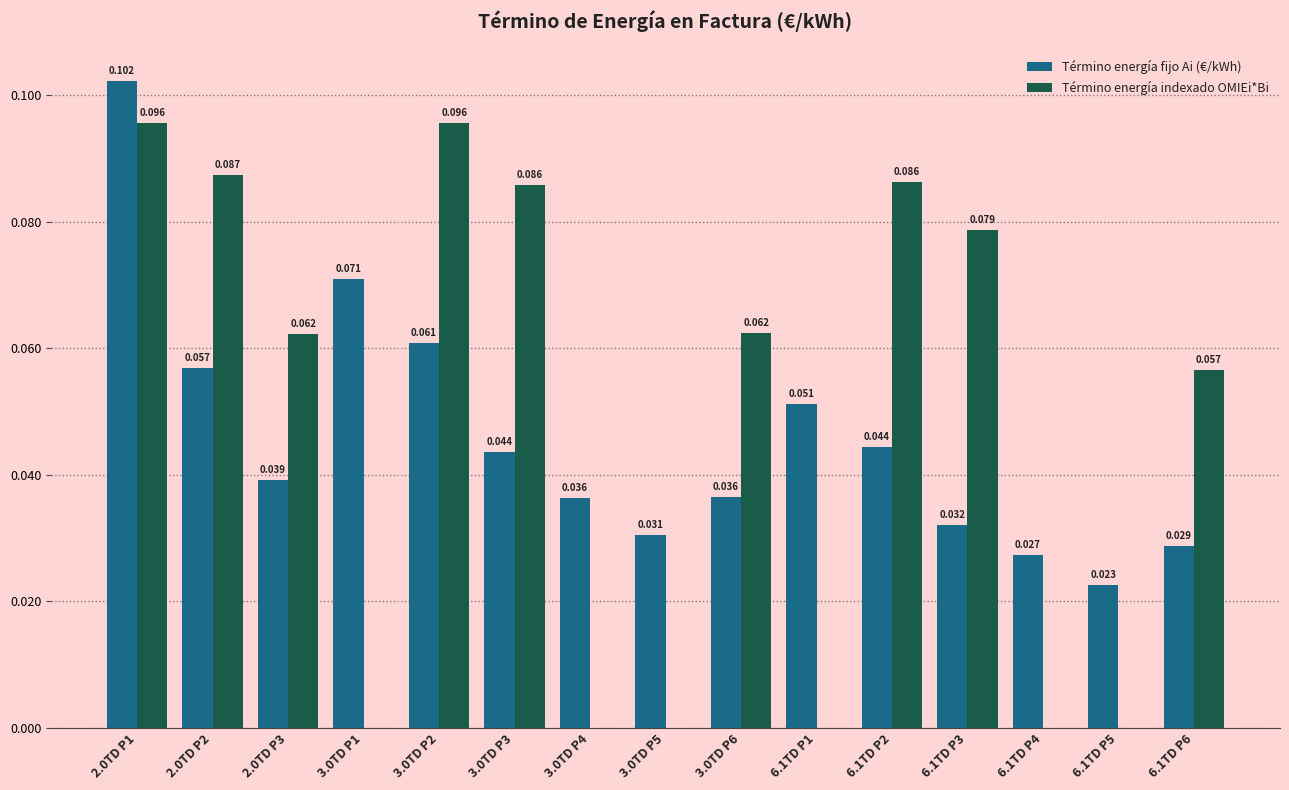

How many Término energía indexado OMIEi*Bi values are between 0 and 1?

15